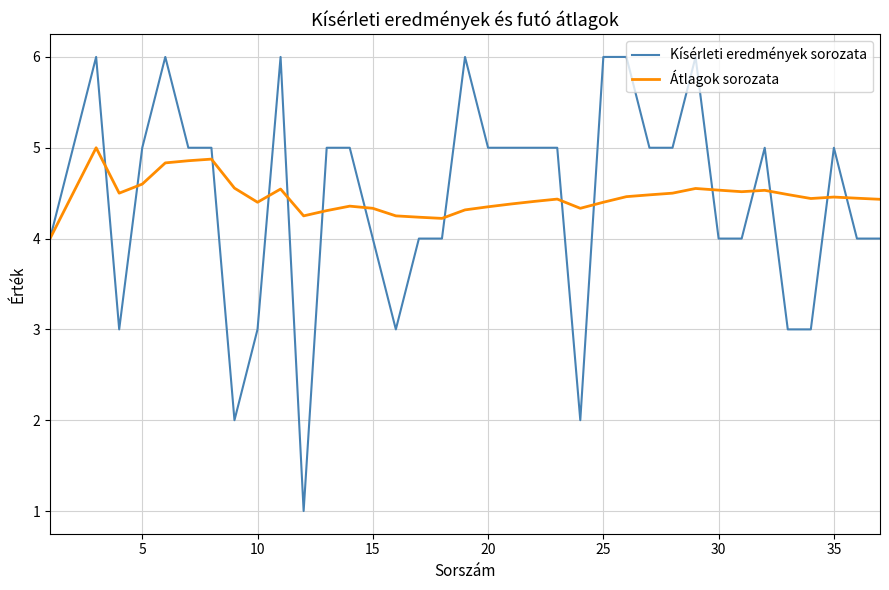

Which series has the widest spread of values?

Kísérleti eredmények sorozata